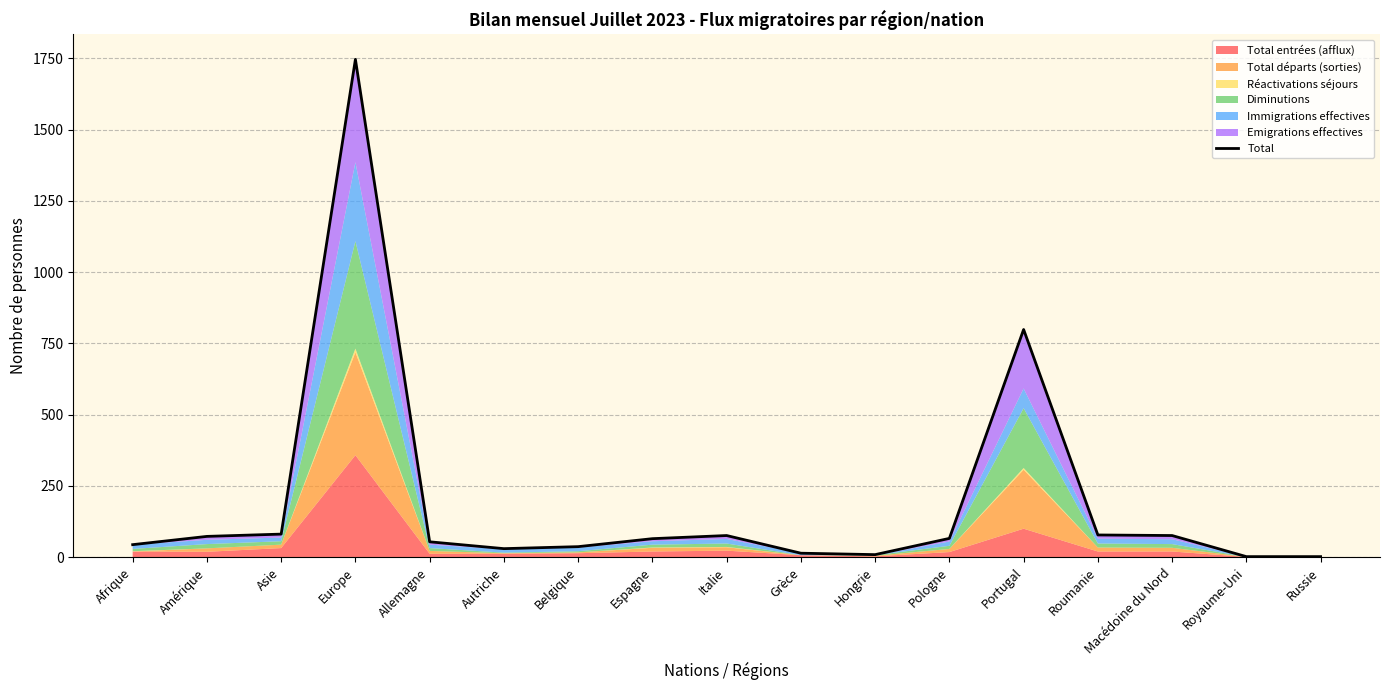

Reading left to right, what are all the values shown in this chart?

Afrique=44	Amérique=73	Asie=81	Europe=1747	Allemagne=54	Autriche=30	Belgique=37	Espagne=65	Italie=76	Grèce=14	Hongrie=9	Pologne=66	Portugal=799	Roumanie=78	Macédoine du Nord=76	Royaume-Uni=2	Russie=2